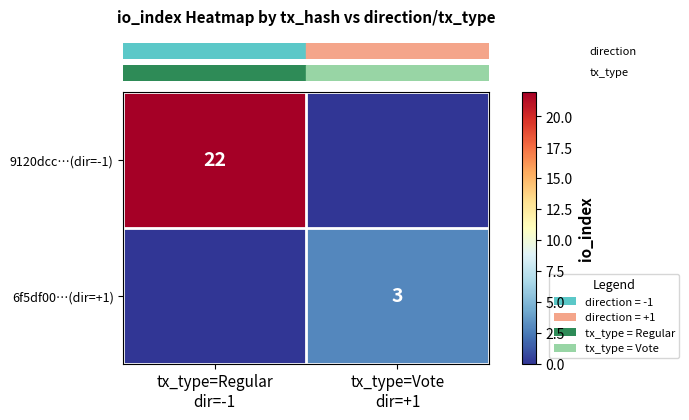

How many categories are shown in the chart?

2